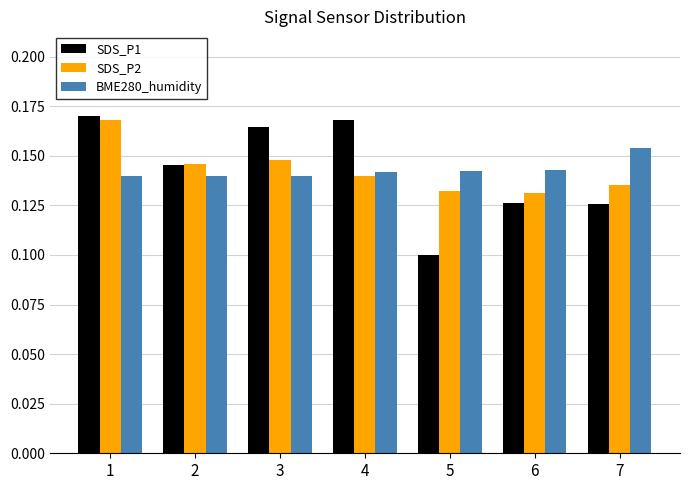

Count the SDS_P2 values in the range 0 to 1.

7